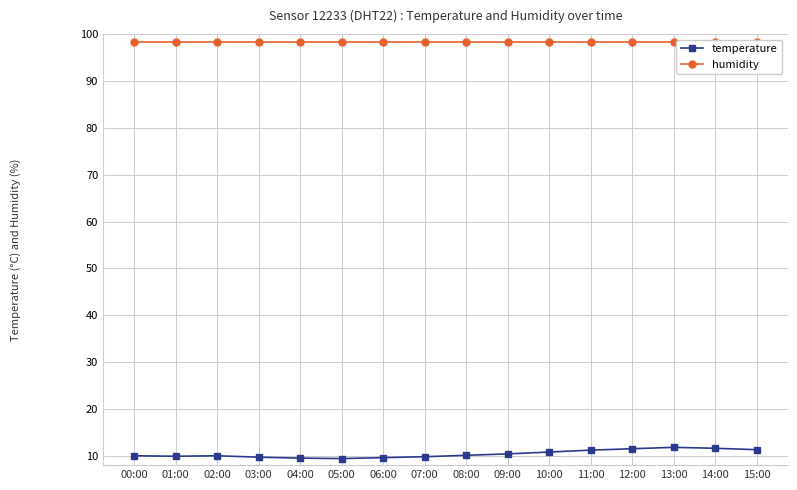

What is the smallest value displayed?

9.4